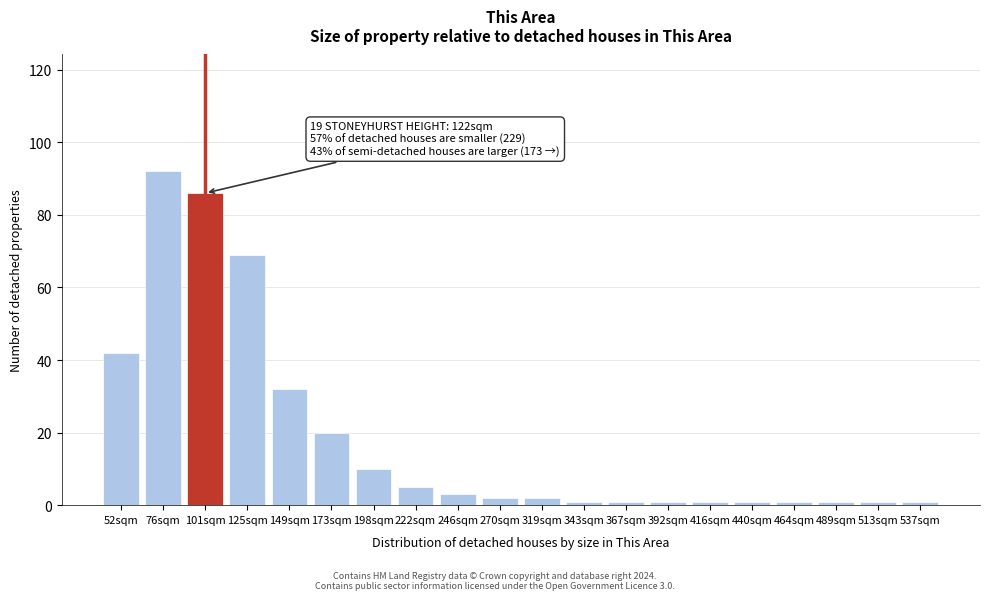

Reading left to right, transcribe all the data shown in this chart.

52sqm=42	76sqm=92	101sqm=86	125sqm=69	149sqm=32	173sqm=20	198sqm=10	222sqm=5	246sqm=3	270sqm=2	319sqm=2	343sqm=1	367sqm=1	392sqm=1	416sqm=1	440sqm=1	464sqm=1	489sqm=1	513sqm=1	537sqm=1